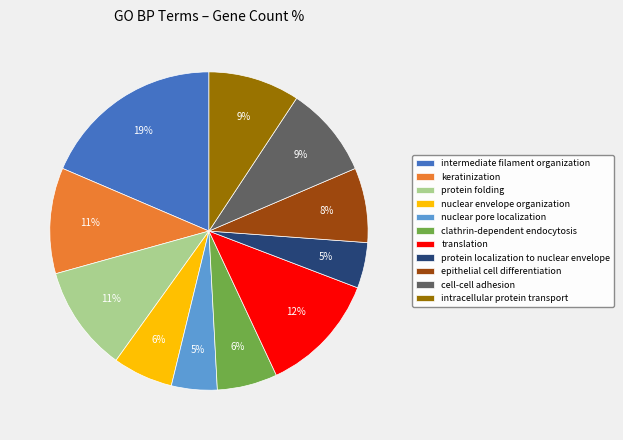

The clathrin-dependent endocytosis slice represents 6% of the pie. True or false?

True